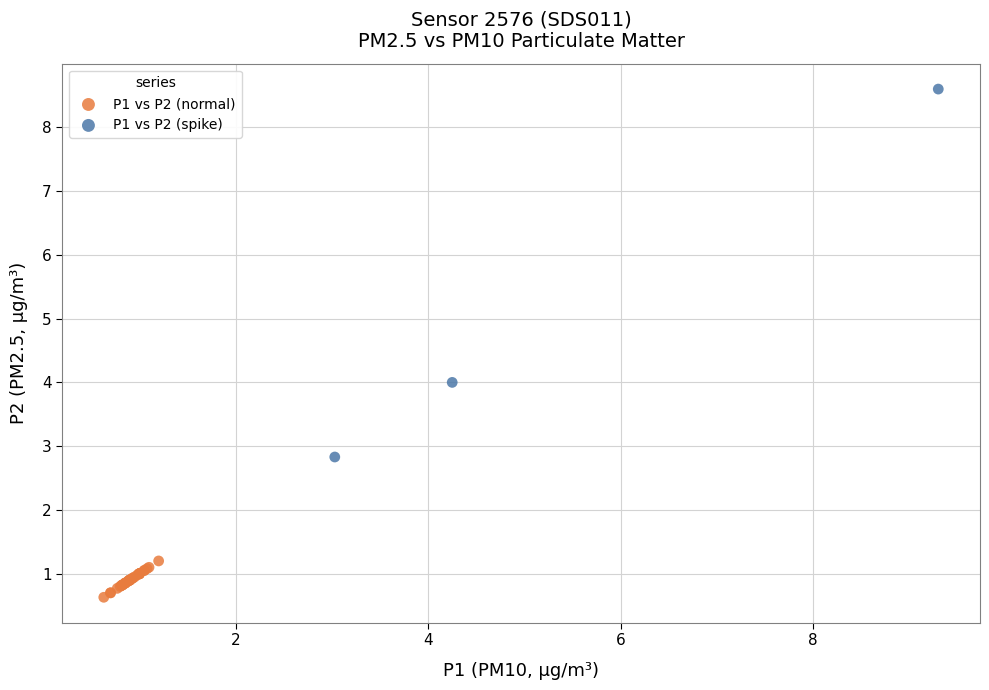

Which series reaches the maximum Y coordinate?

P1 vs P2 (spike)